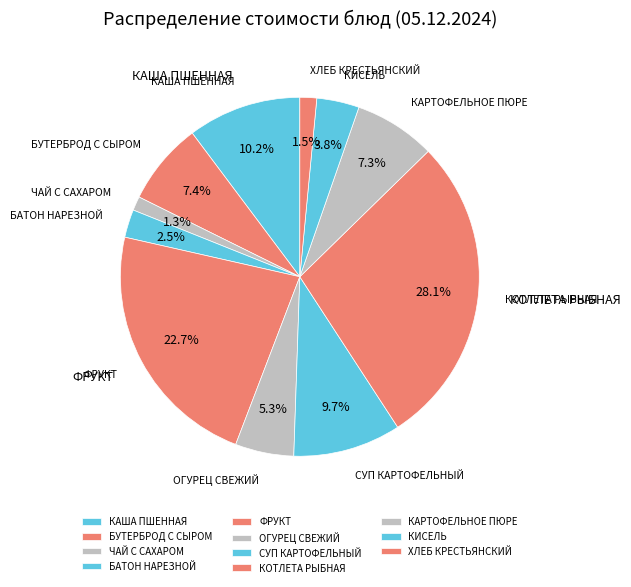

Count the number of slices in the pie.

11